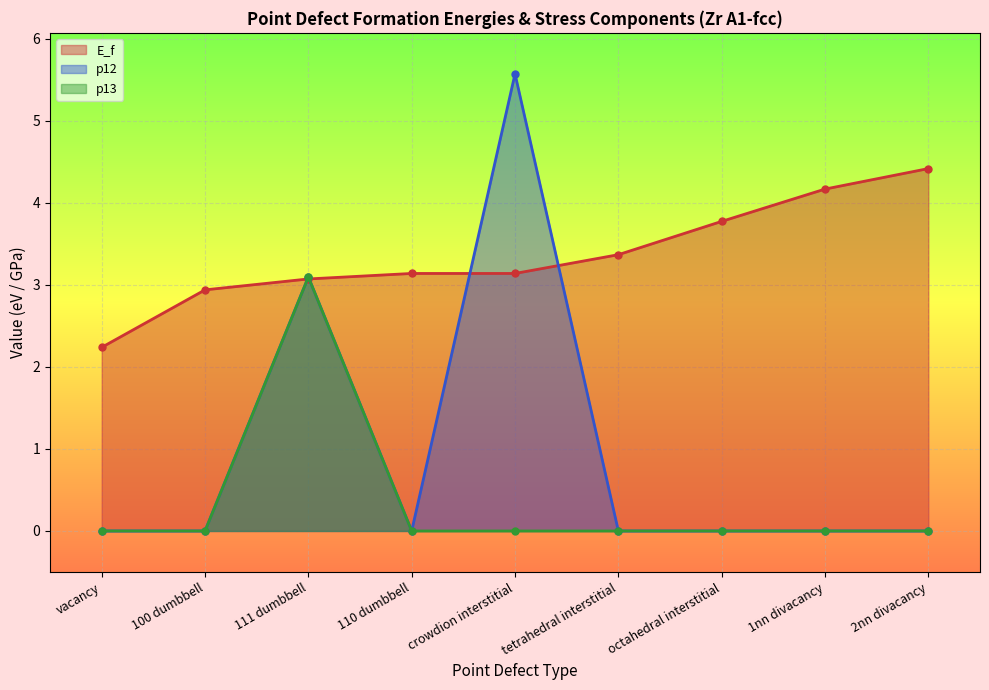

At 1nn divacancy, list the series in order from smallest to largest.

p12, p13, E_f